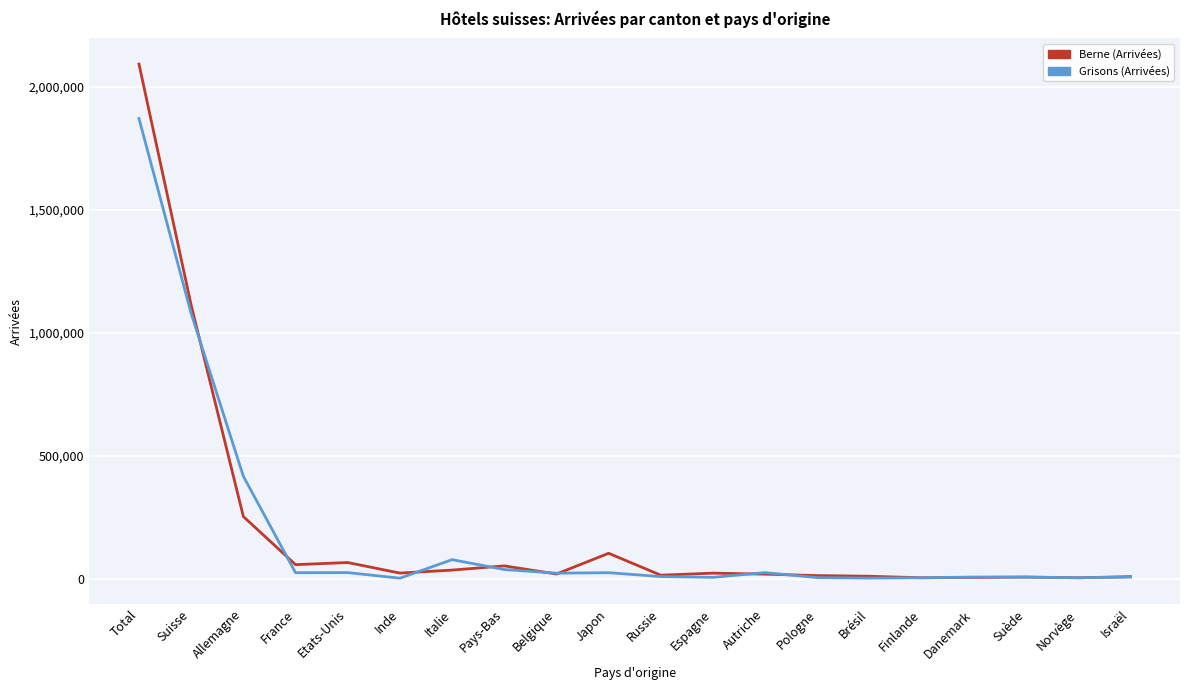

What is the total value across all series at Inde?

23885